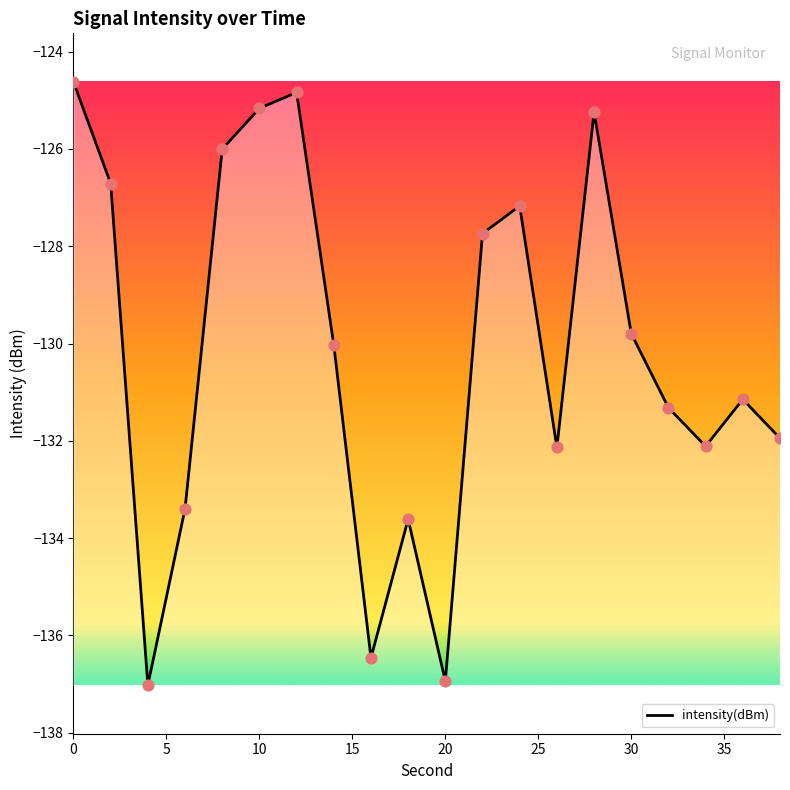

What is the difference between the maximum and minimum values?

12.4